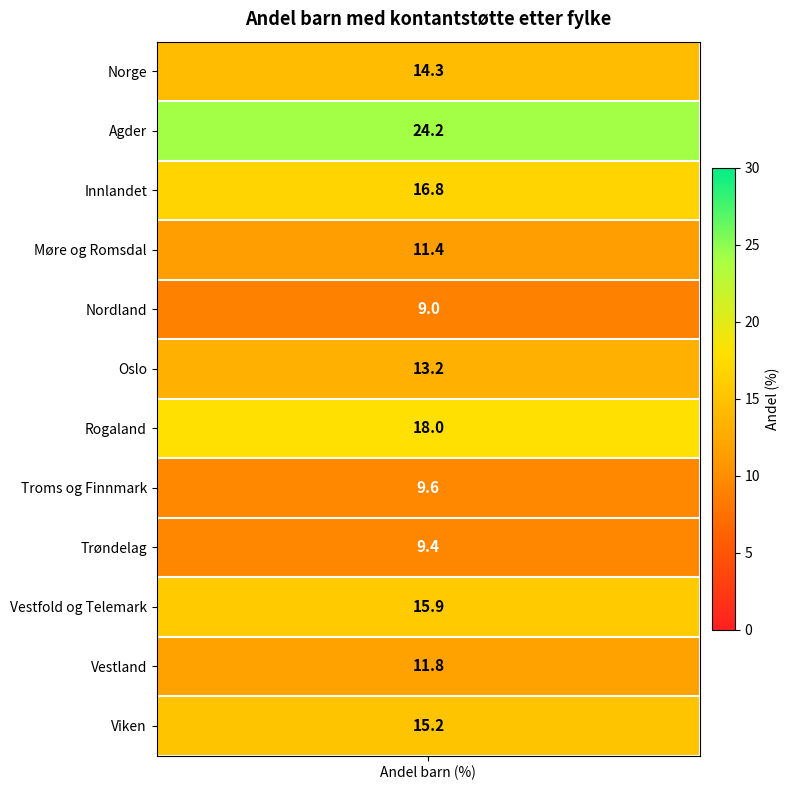

Reading left to right, list all the values displayed in this chart.

14.3	24.2	16.8	11.4	9.0	13.2	18.0	9.6	9.4	15.9	11.8	15.2